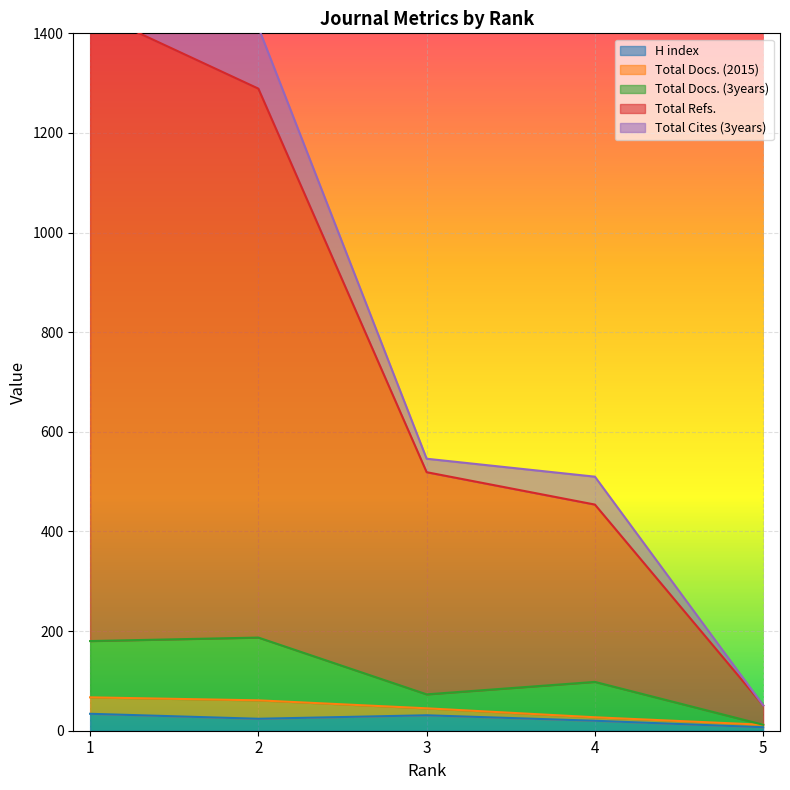

What is the difference between the maximum and second lowest values in the Total Refs. series?

992